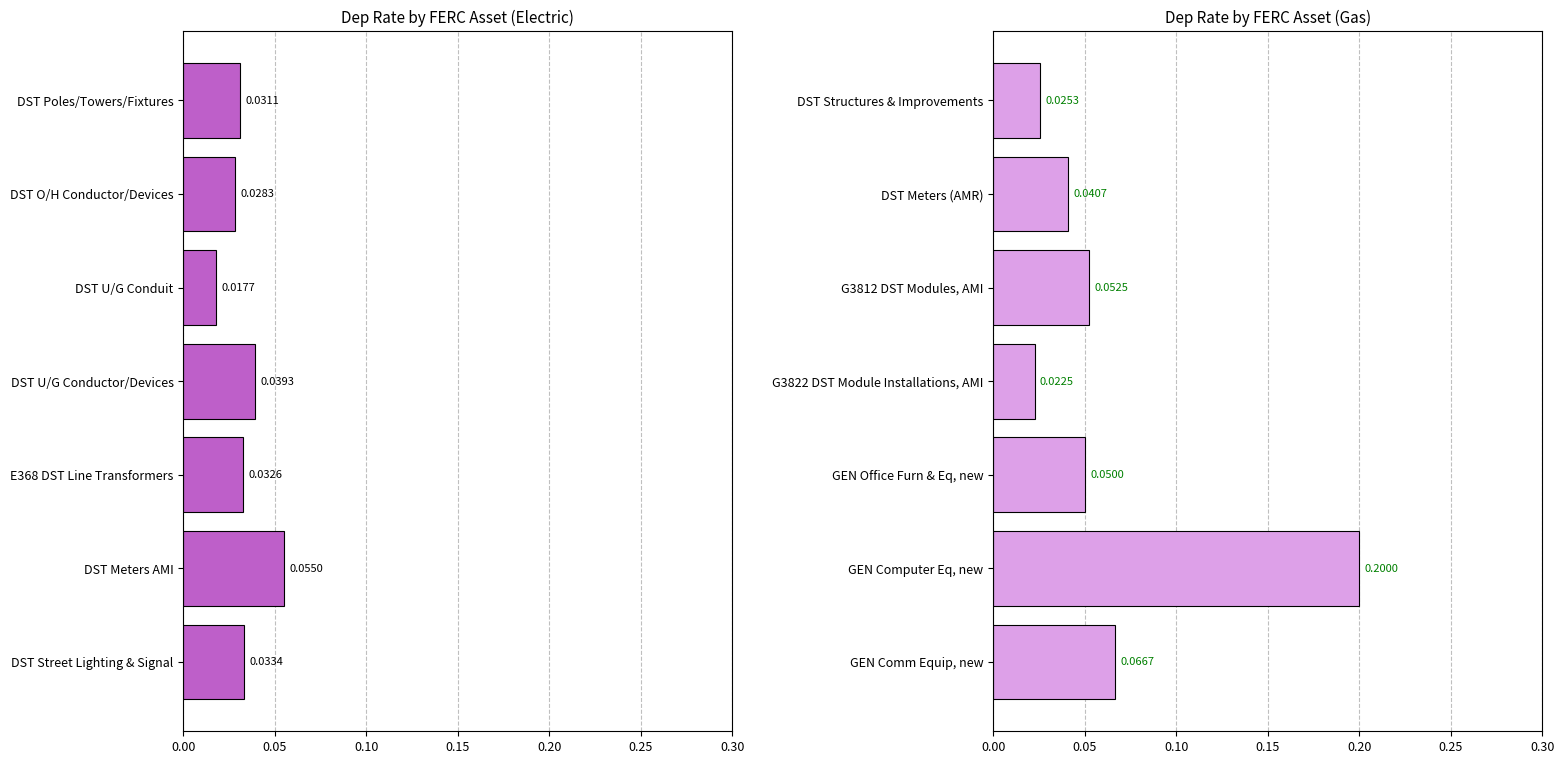

The value of Electric at DST Meters AMI is 0.1. True or false?

False